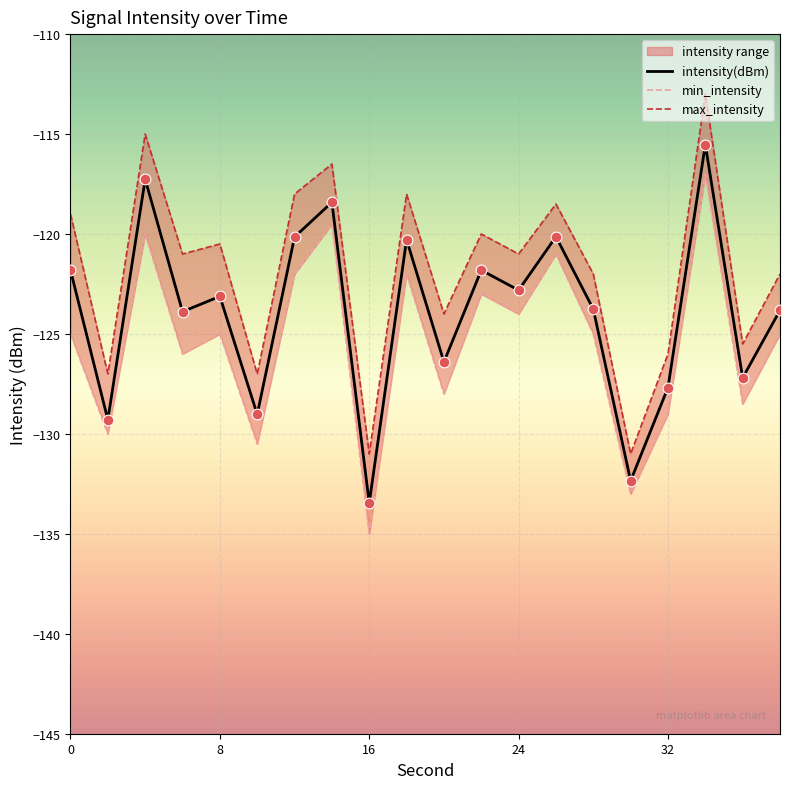

Which series has the largest total across all categories?

max_intensity